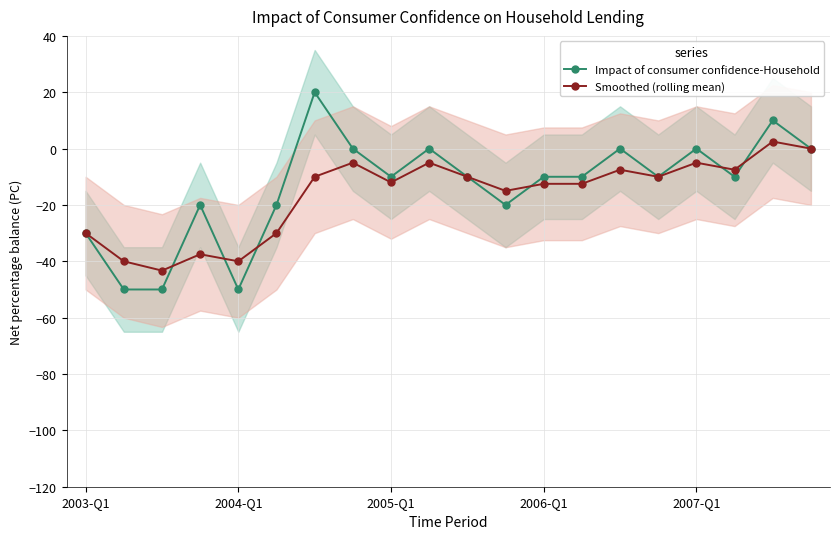

How many lines are shown in the chart?

2